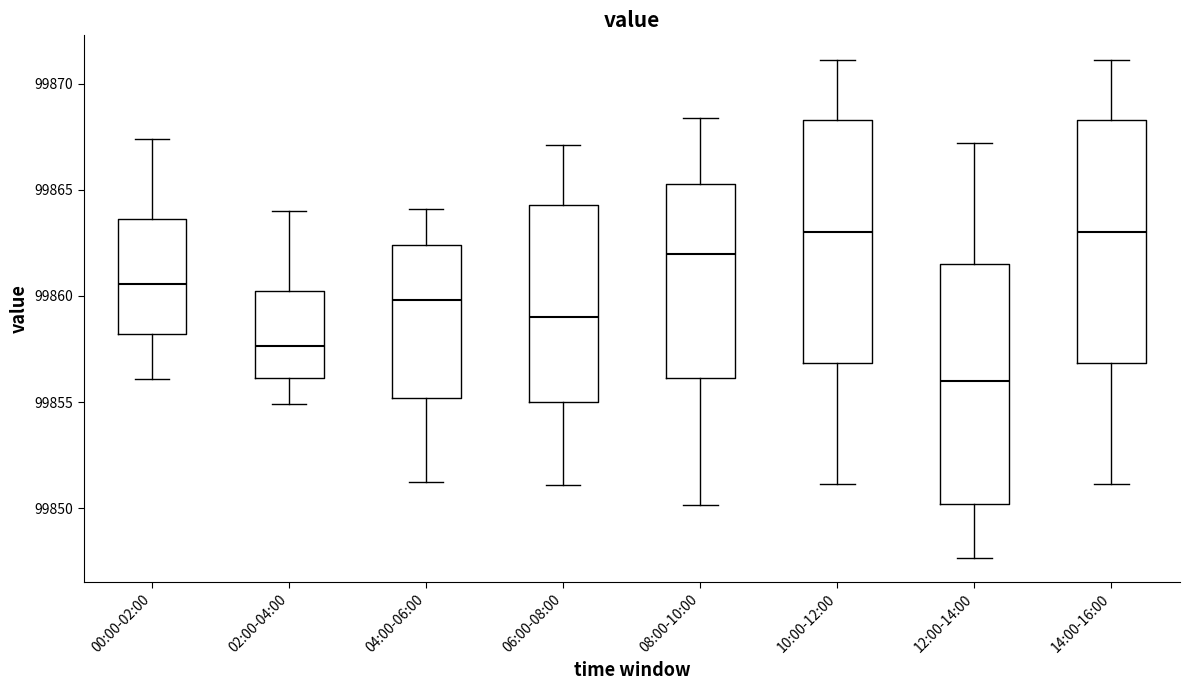

Reading left to right, read every box against the y-axis: the position of its median line, the range the box covers, and the ends of its whiskers. The values are not printed on the chart, so give them approximately, as read against the axis.

00:00-02:00: median 99860.5, box 99858.0 to 99863.5, whiskers 99856.0 to 99867.5
02:00-04:00: median 99857.5, box 99856.0 to 99860.0, whiskers 99855.0 to 99864.0
04:00-06:00: median 99860.0, box 99855.0 to 99862.5, whiskers 99851.0 to 99864.0
06:00-08:00: median 99859.0, box 99855.0 to 99864.5, whiskers 99851.0 to 99867.0
08:00-10:00: median 99862.0, box 99856.0 to 99865.5, whiskers 99850.0 to 99868.5
10:00-12:00: median 99863.0, box 99857.0 to 99868.5, whiskers 99851.0 to 99871.0
12:00-14:00: median 99856.0, box 99850.0 to 99861.5, whiskers 99847.5 to 99867.0
14:00-16:00: median 99863.0, box 99857.0 to 99868.5, whiskers 99851.0 to 99871.0